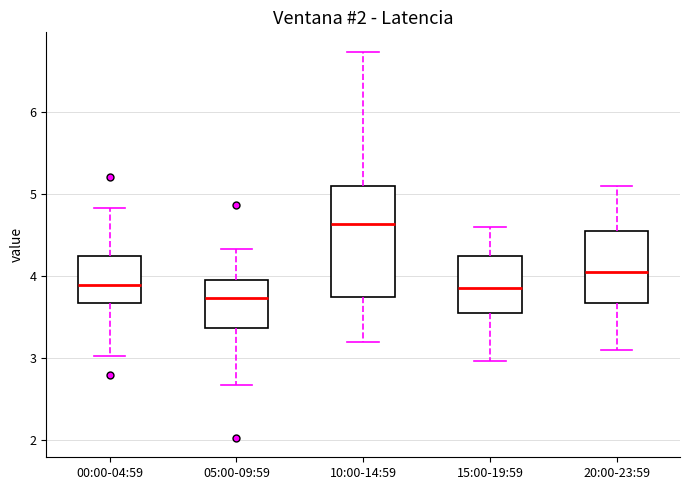

Where does the median line of the box for 20:00-23:59 sit on the y-axis? The values are not printed on the chart, so give them approximately, as read against the axis.

4.1